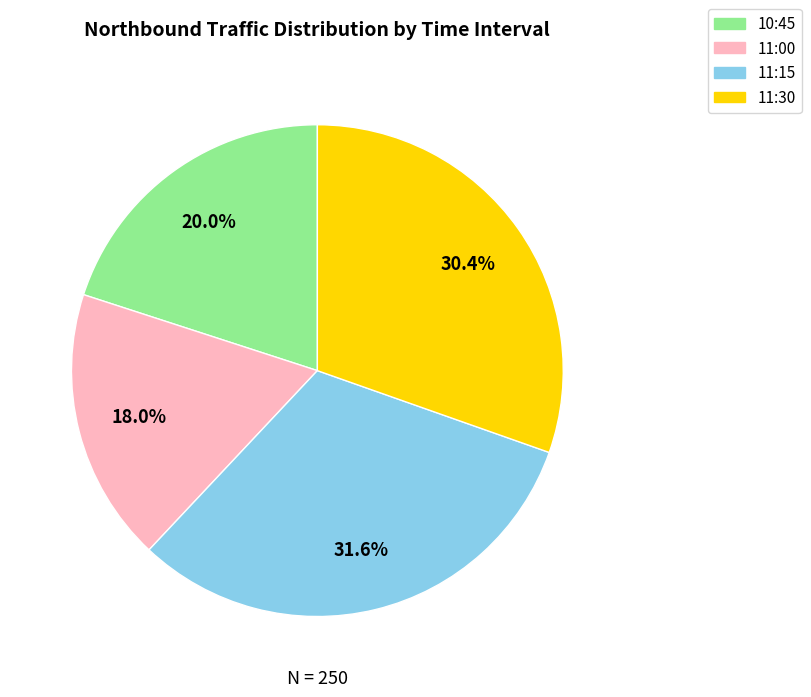

Which category has the smallest portion of the pie?

11:00